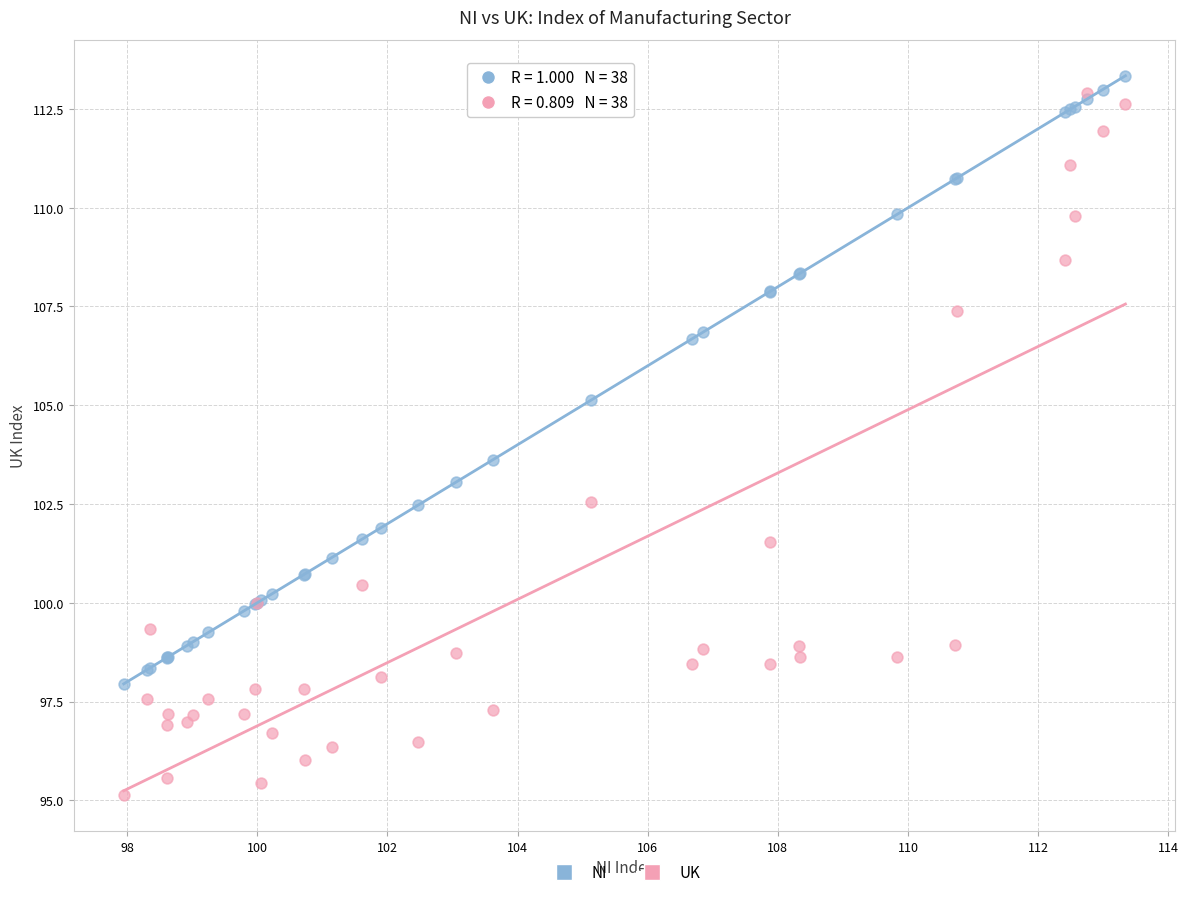

What are all the series names shown in the legend?

NI, UK